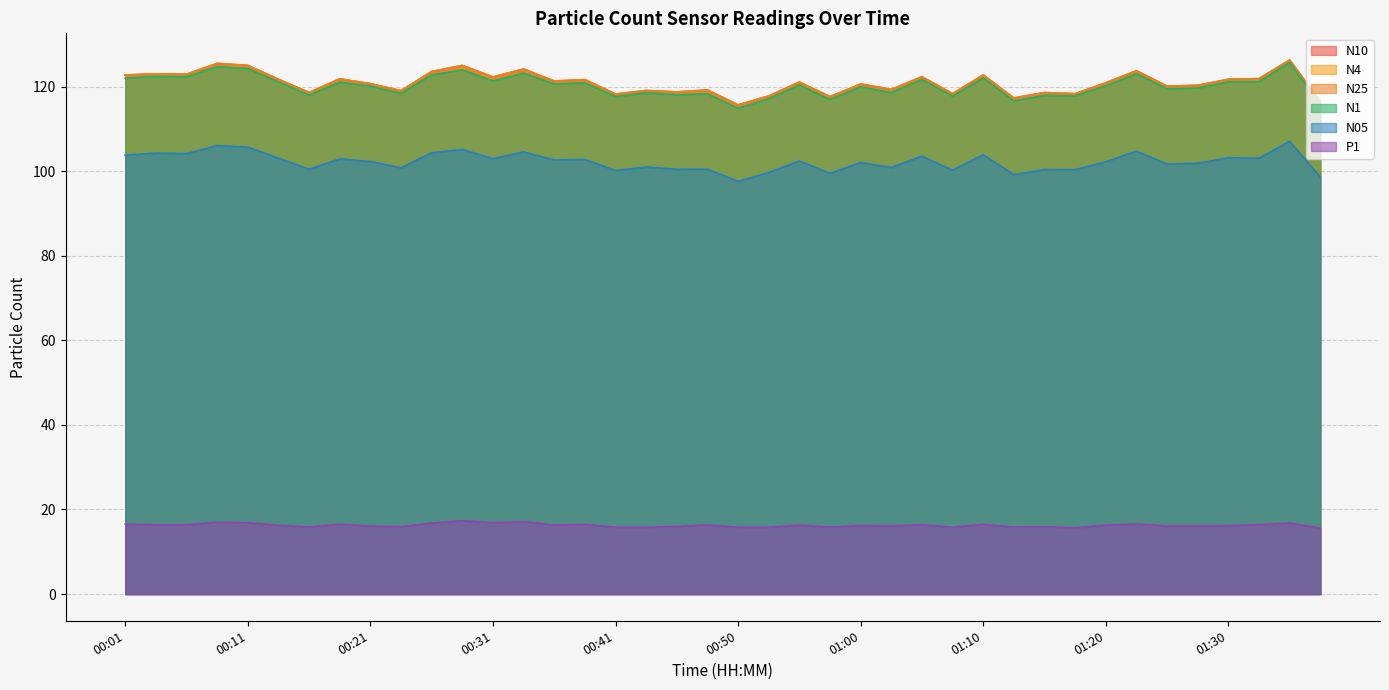

At which label does P1 reach its minimum?

01:37